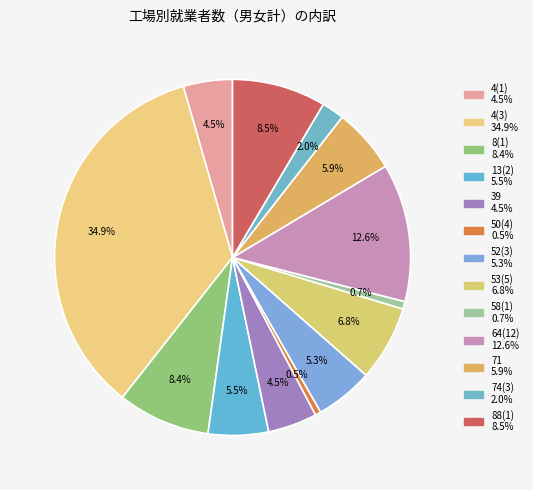

What is the change in value from 8(1) to 39?

-75